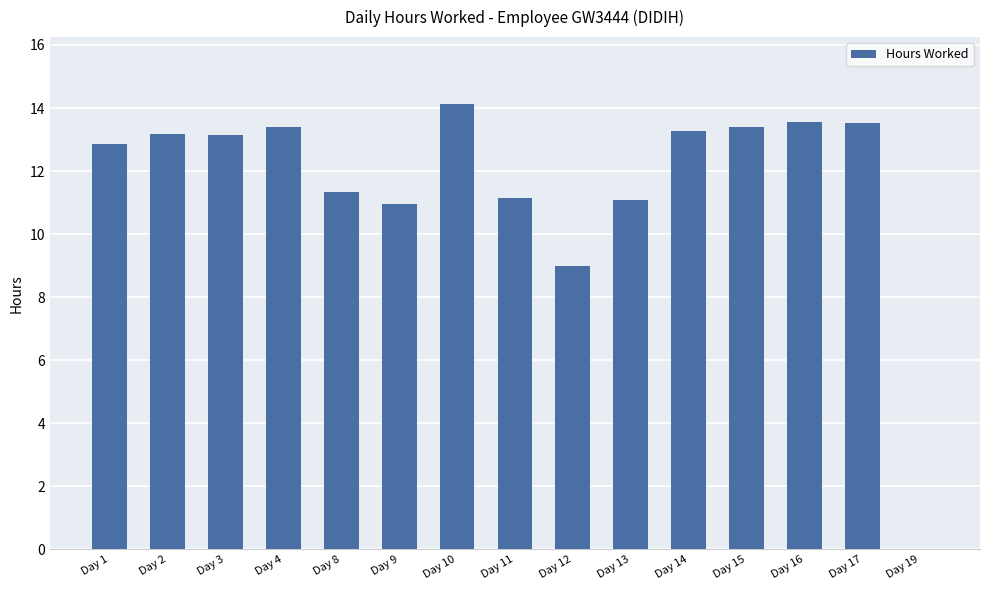

What is the sum of all values?

174.0